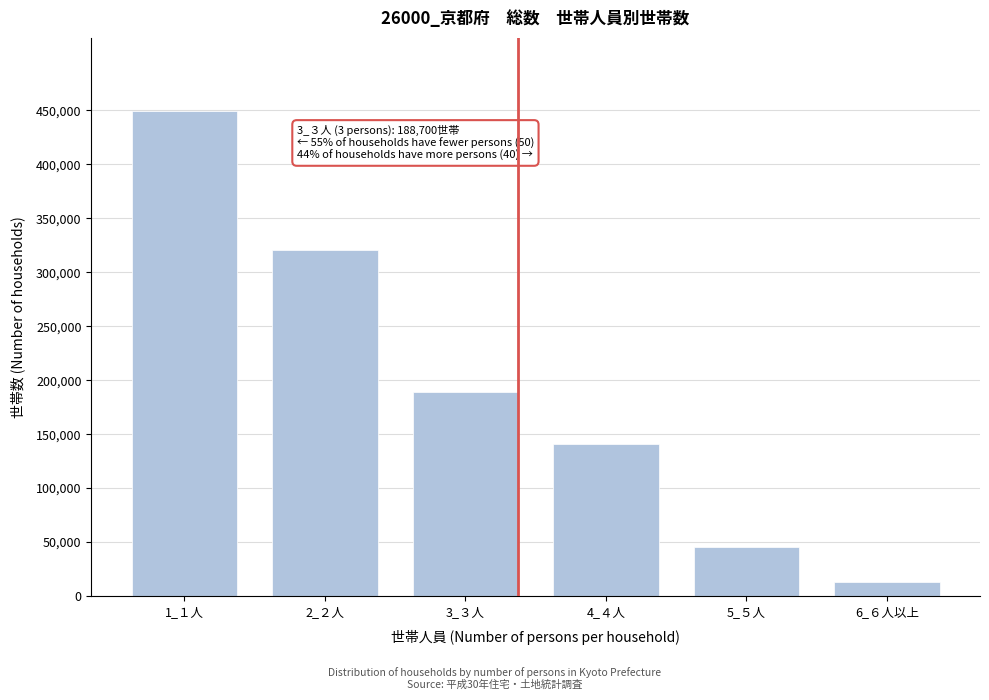

Reading left to right, what are all the values shown in this chart?

449700	320700	188700	141100	45500	13300